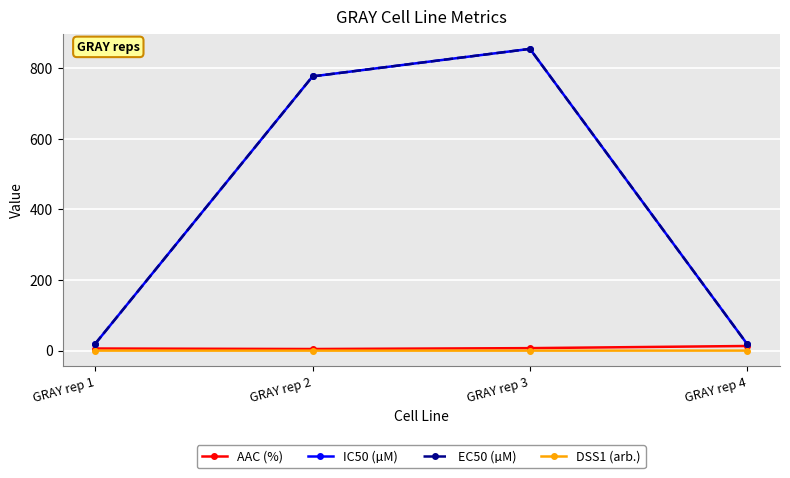

The value of AAC (%) at GRAY rep 3 is 7.1. True or false?

True